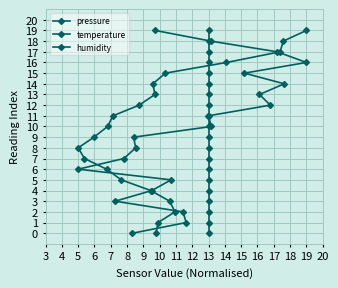

What is the label of the 10th point from the left?

12